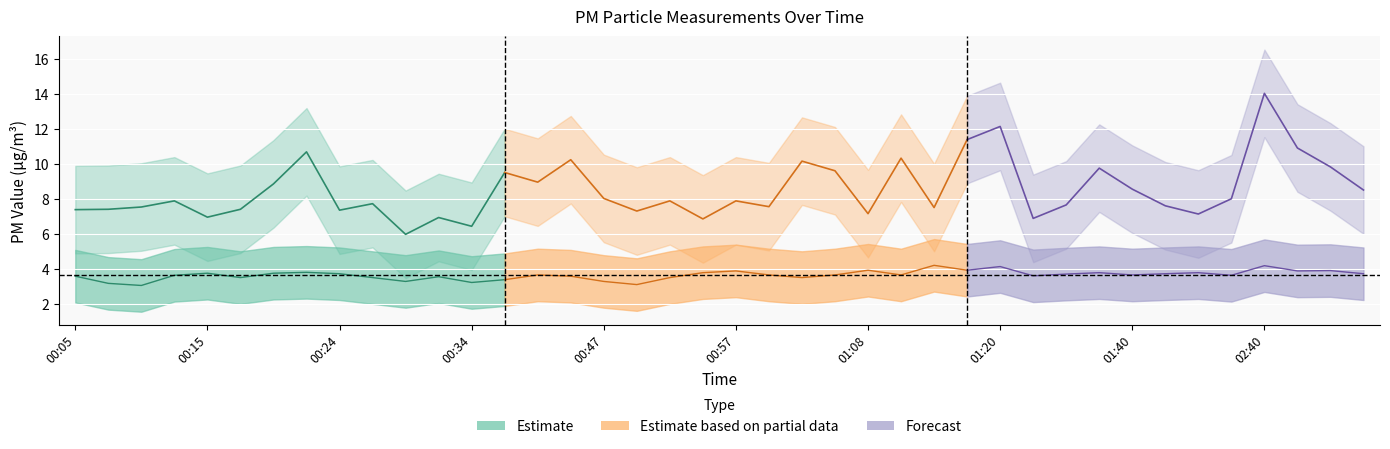

In P2, how many points are lower than both neighbors (excluding endpoints)?

12